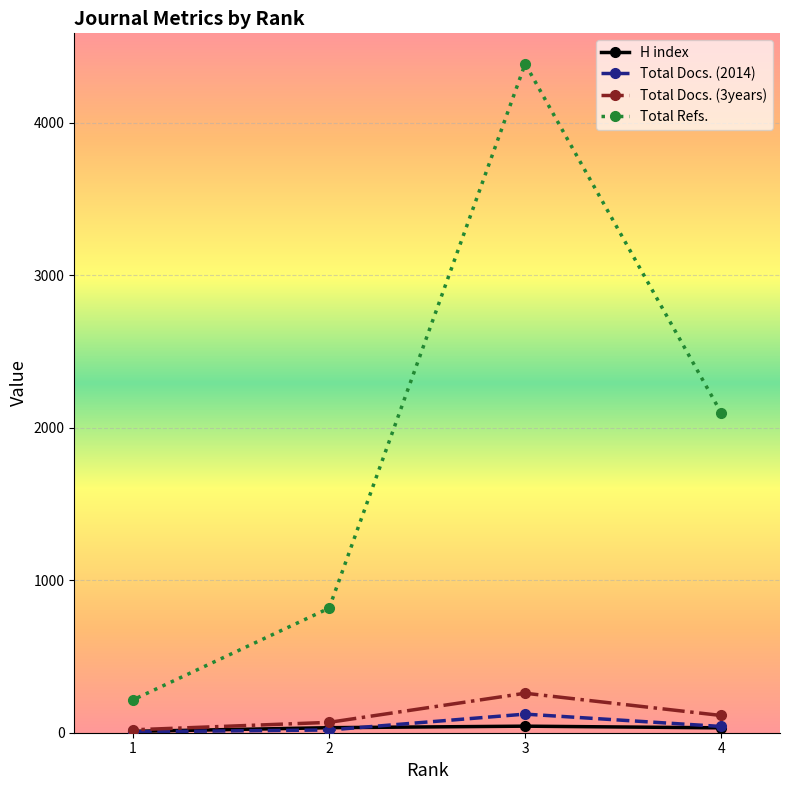

Which series has the widest spread of values?

Total Refs.